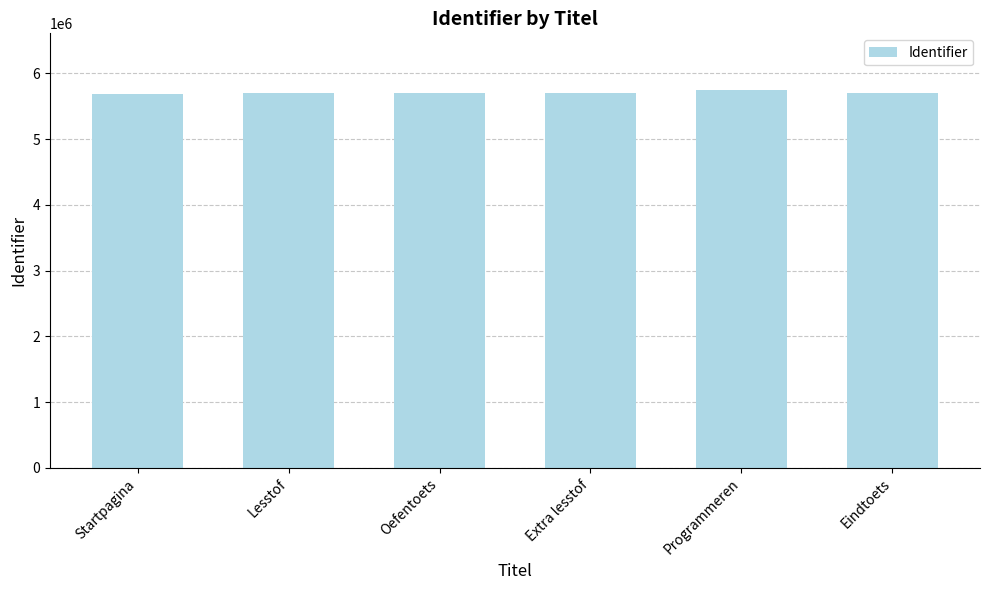

At which label is the value closest to 5715453?

Eindtoets